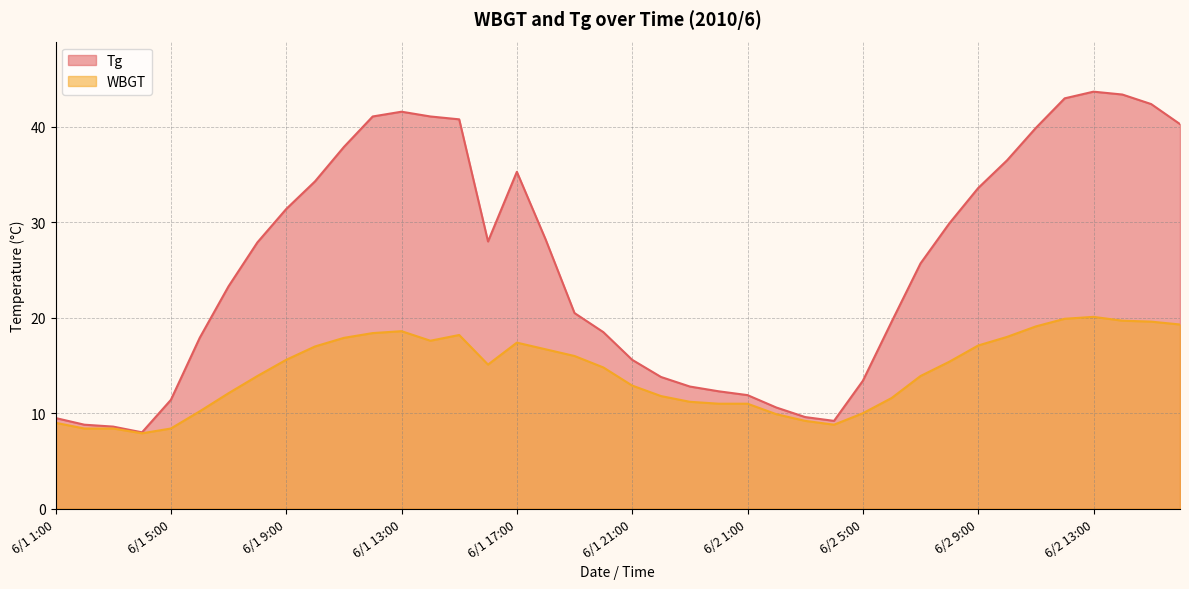

Is the value of Tg at 6/1 14:00 greater than the value of WBGT at 6/1 3:00?

Yes